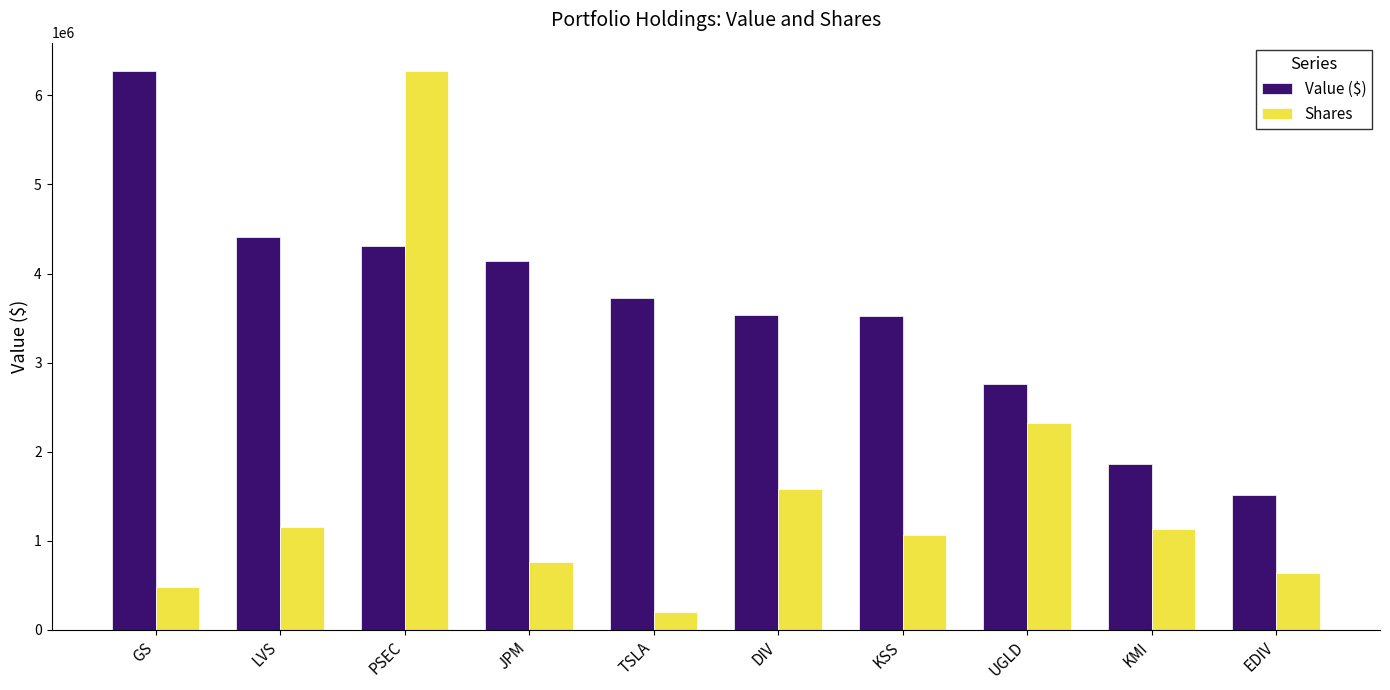

Which category has the highest value in the Value ($) series?

GS